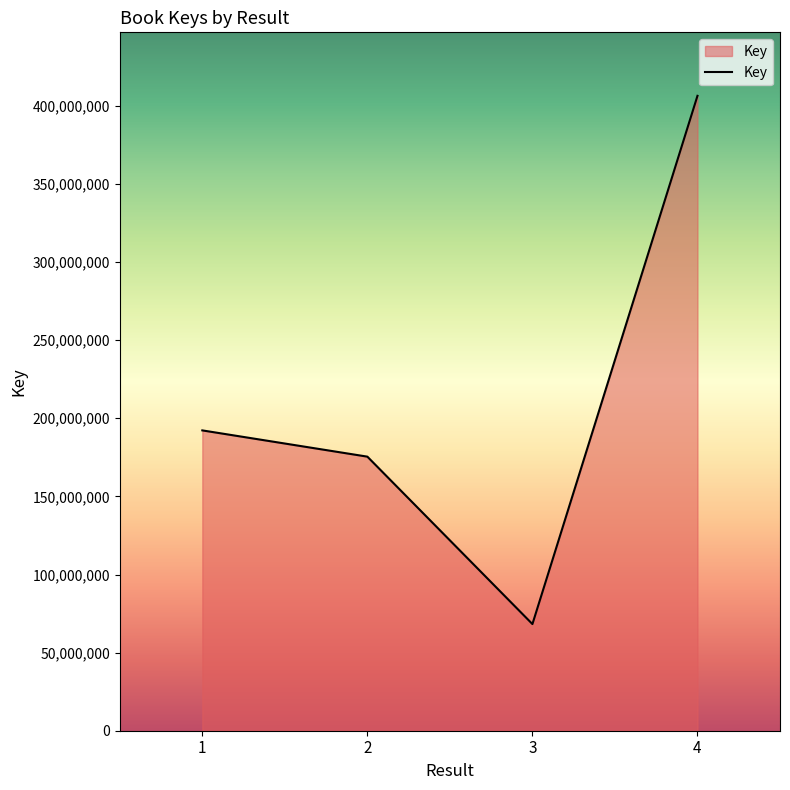

Which has a higher value, 4 or 3?

4